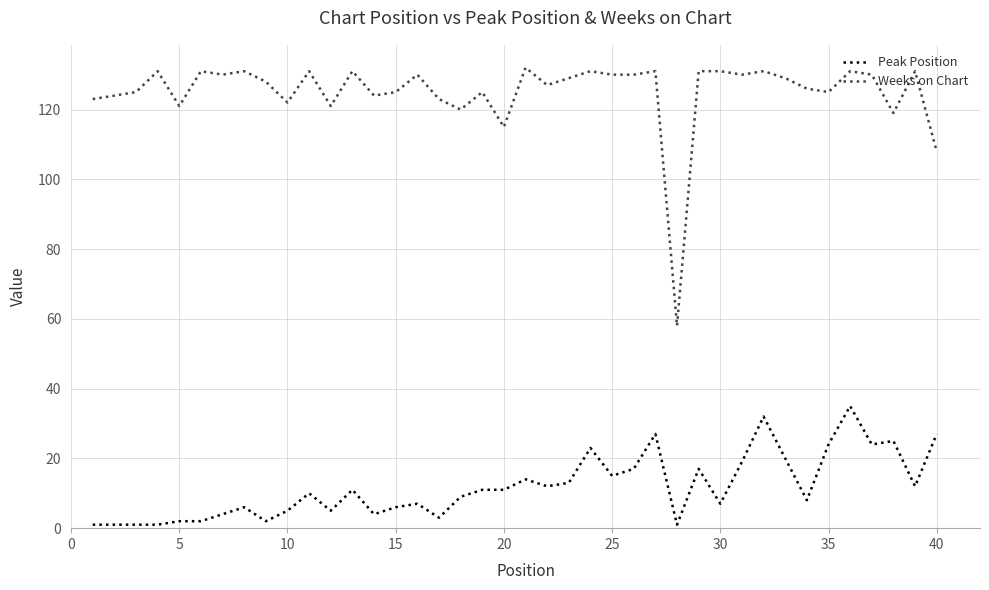

True or false: Weeks on Chart and Peak Position intersect in this chart.

False